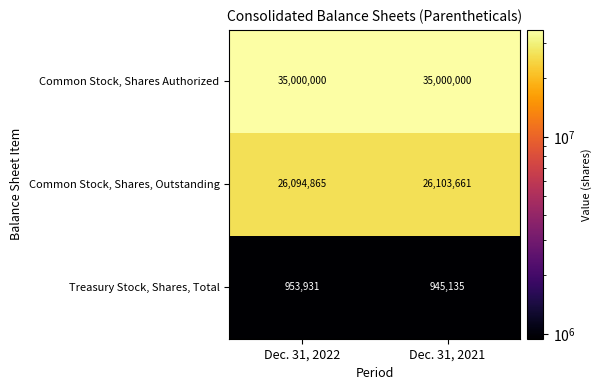

Reading left to right, what are all the values shown in this chart?

Common Stock, Shares Authorized: 35000000	35000000
Common Stock, Shares, Outstanding: 26094865	26103661
Treasury Stock, Shares, Total: 953931	945135